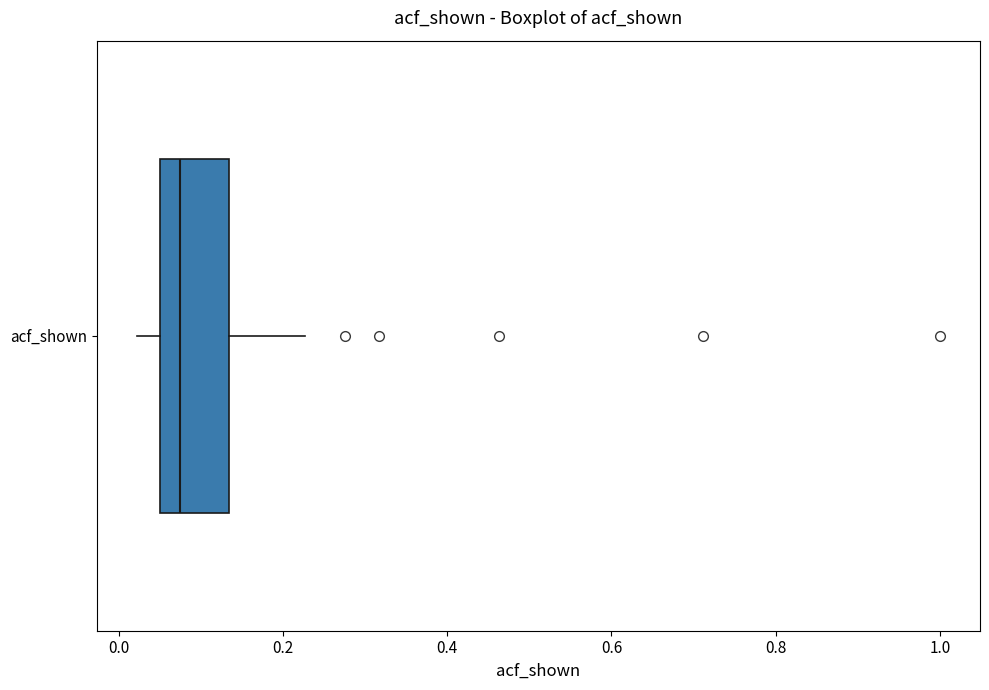

Where does the median line of the box for acf_shown sit on the x-axis? The values are not printed on the chart, so give them approximately, as read against the axis.

0.08